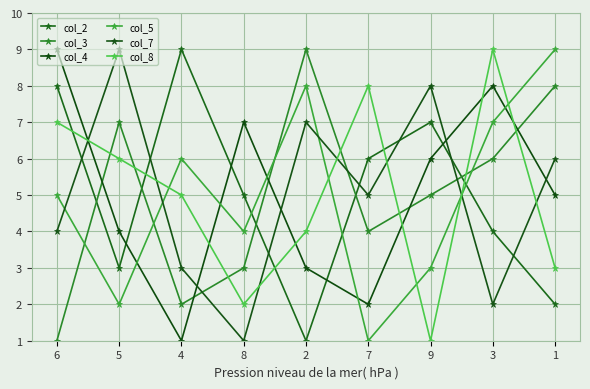

The value of col_7 at 3 is 2. True or false?

True